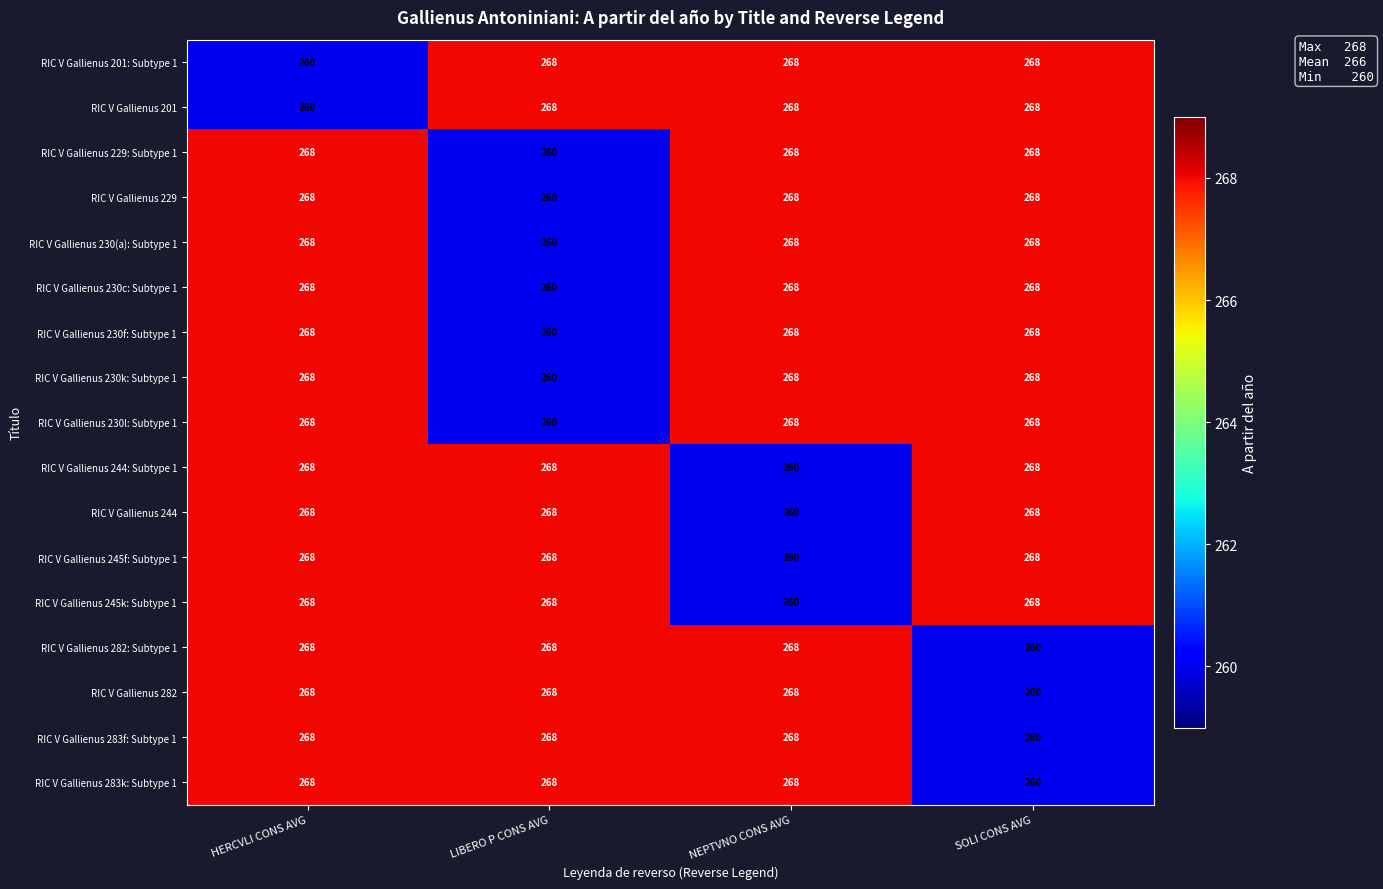

What is the sum of all RIC V Gallienus 229: Subtype 1 values?

1064